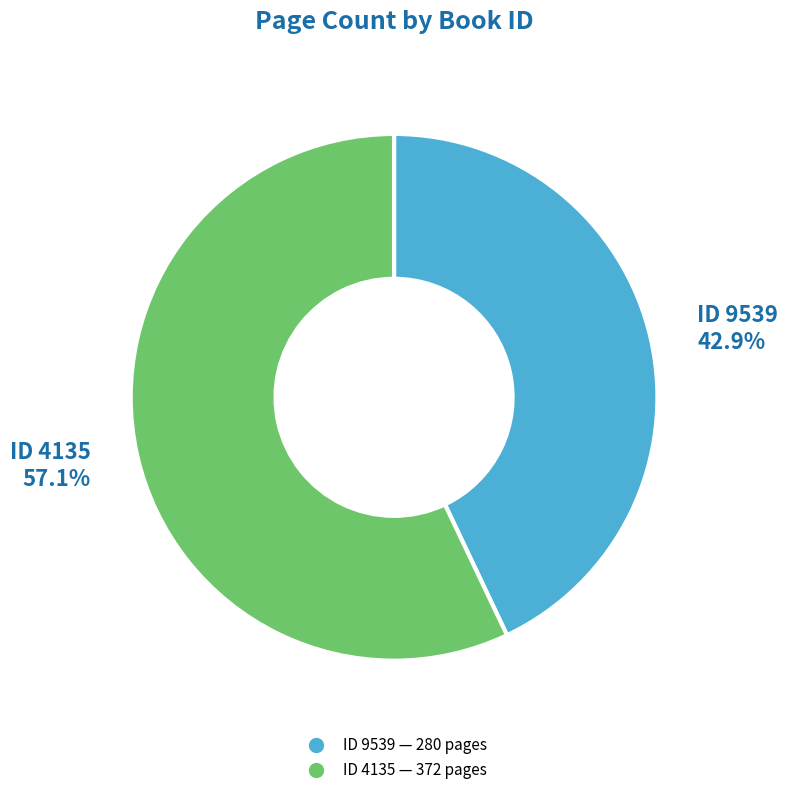

Count the number of slices in the pie.

2